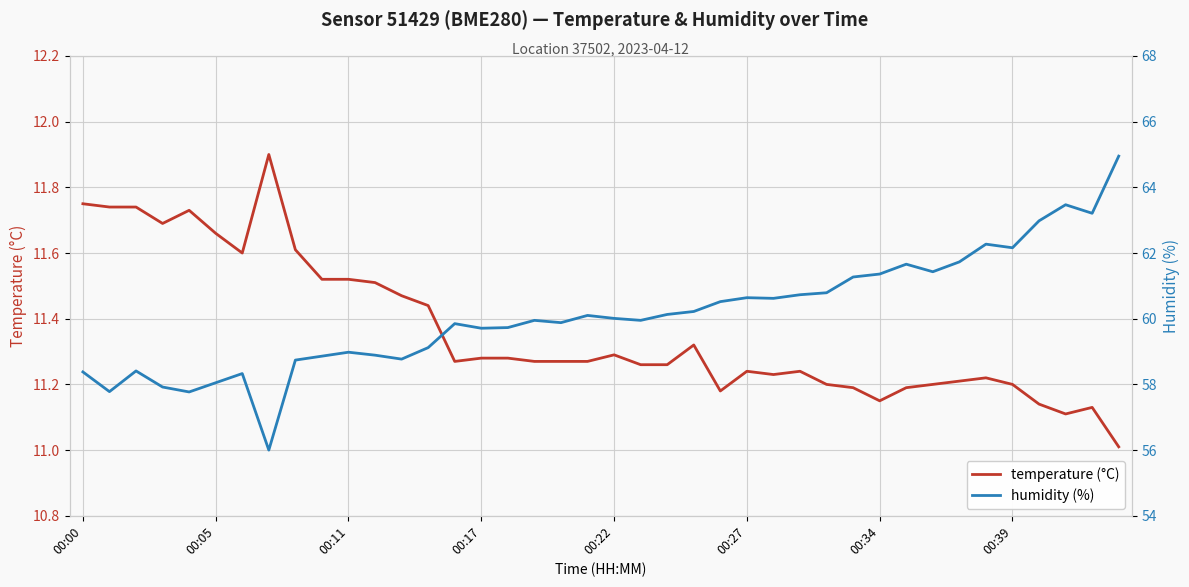

At how many categories does at least one series exceed 62?

6